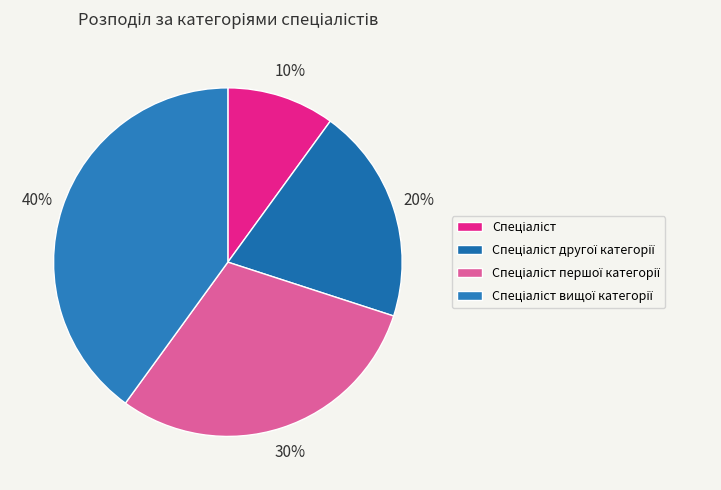

To the nearest percent, what portion does Спеціаліст першої категорії represent?

30%